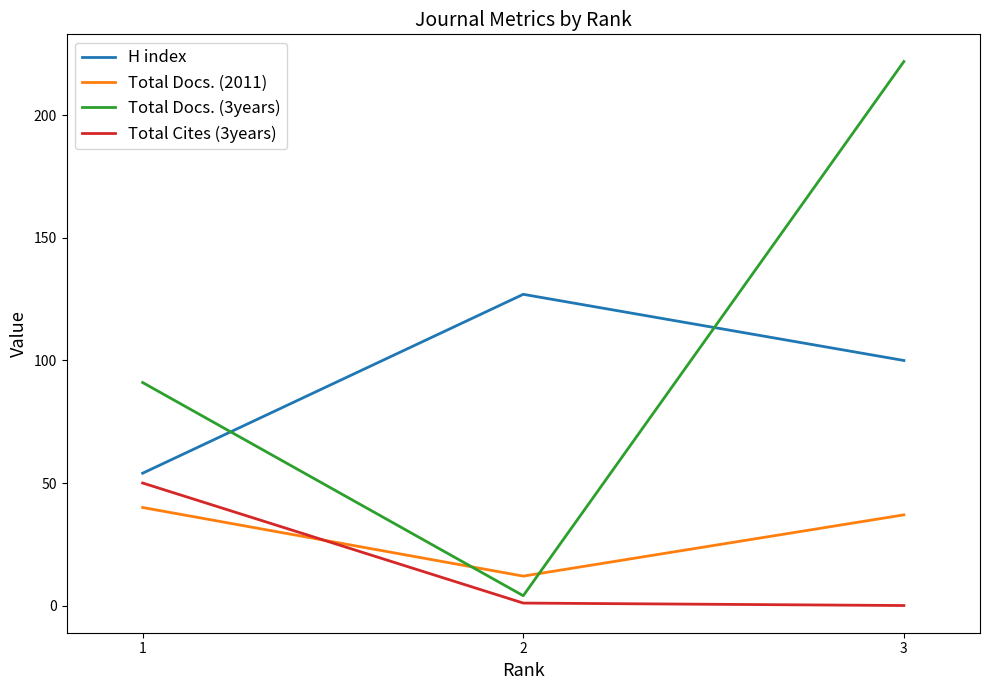

Is it true that Total Docs. (2011) equals 40 at 1?

True